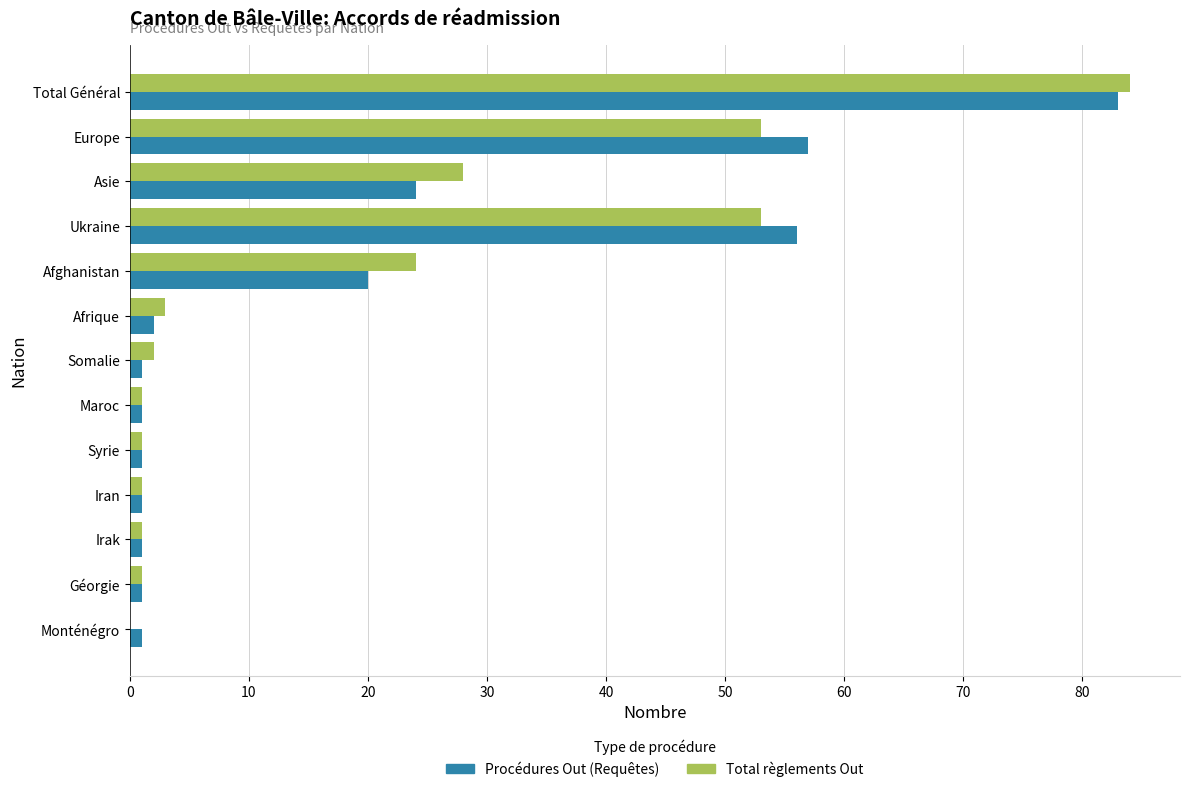

At which category is the sum across all series the highest?

Total Général